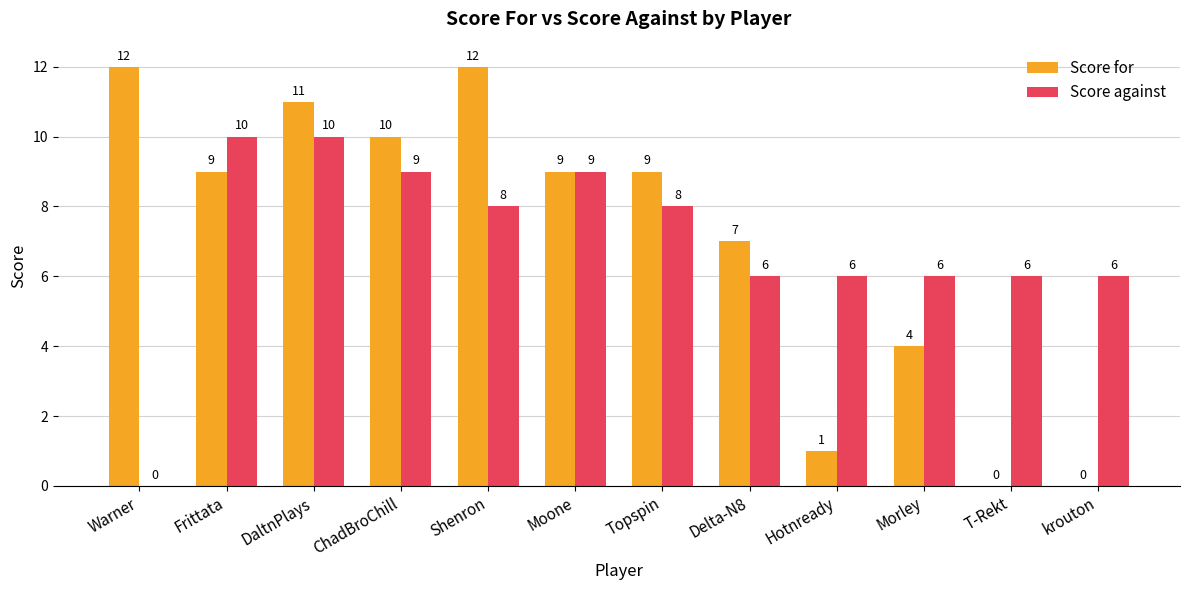

What is the total value across all series at Topspin?

17